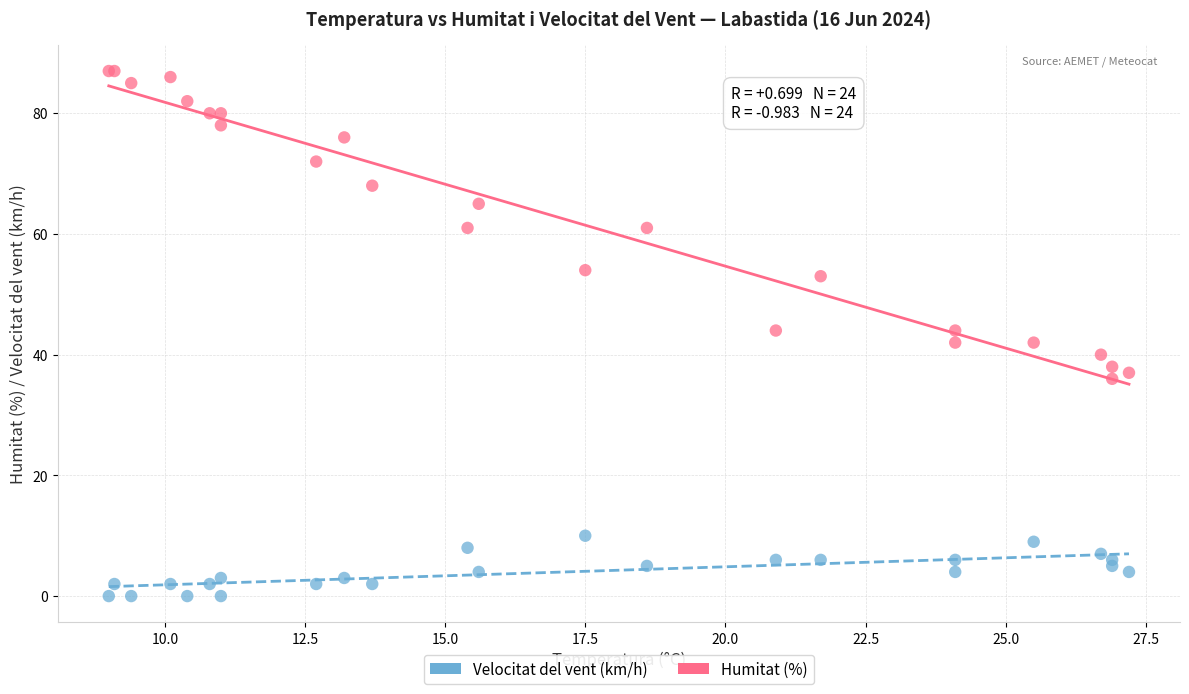

What are all the series names shown in the legend?

Velocitat del vent (km/h), Humitat (%)